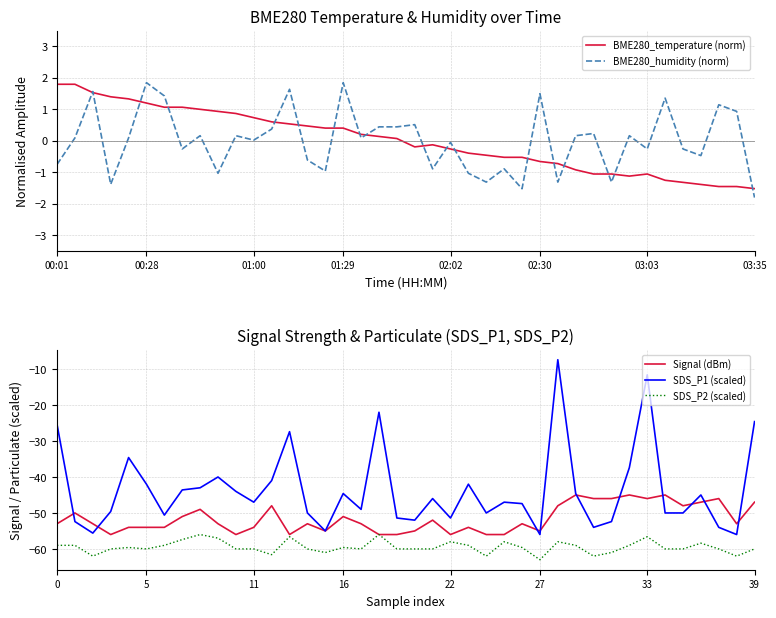

In Signal (dBm), how many points are lower than both neighbors (excluding endpoints)?

9